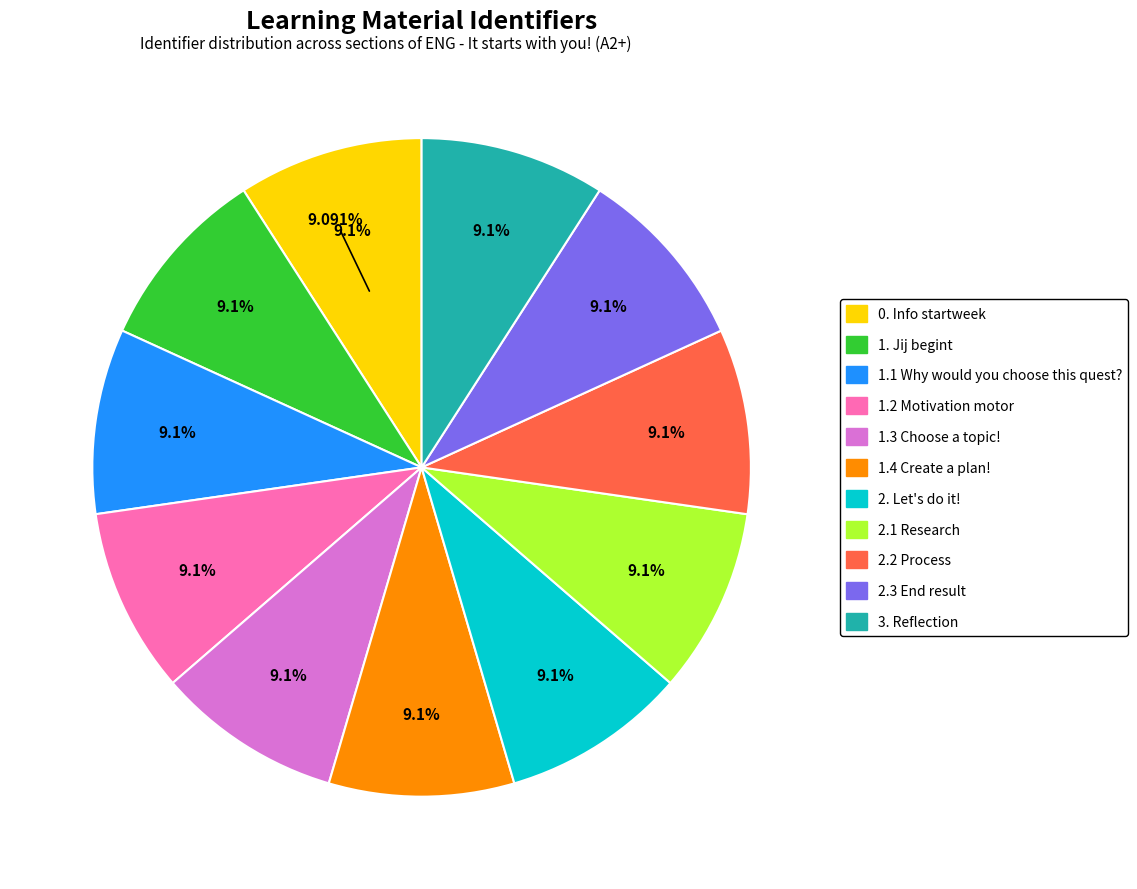

Do 2.2 Process and 1. Jij begint together represent more than half of the pie?

No